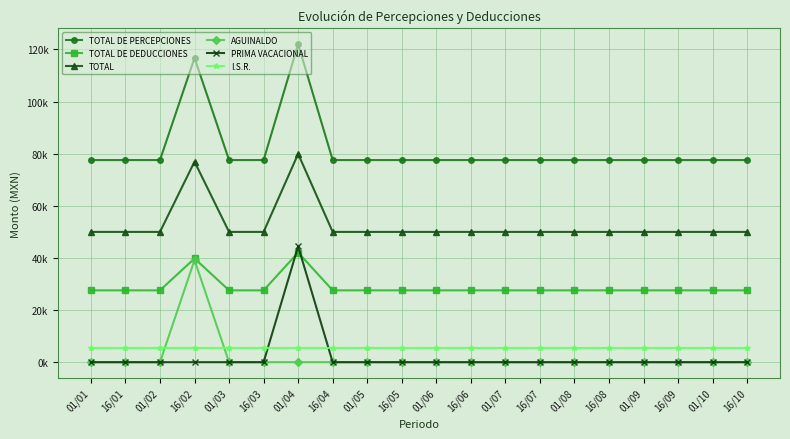

At which category is the sum across all series the highest?

01/04